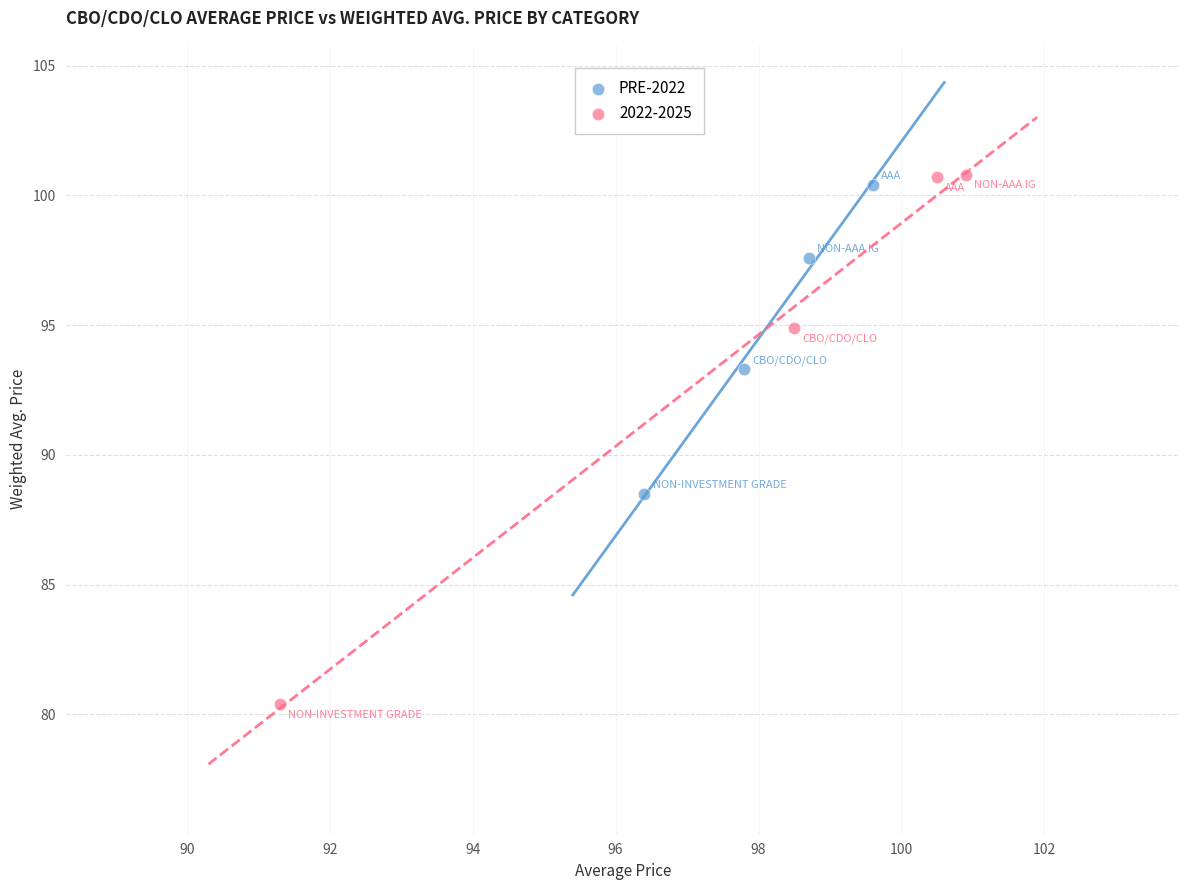

Which series has the widest spread of Y values?

2022-2025